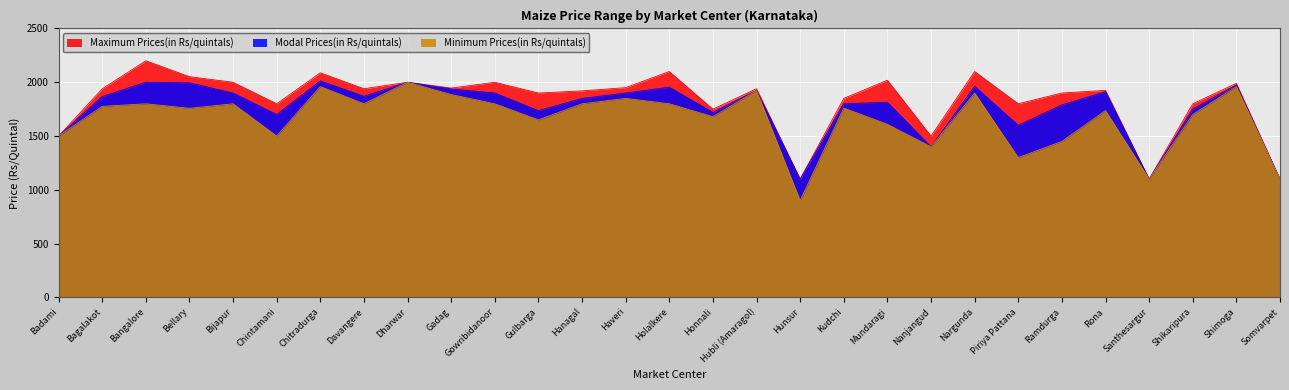

What is the label of the 6th point from the right?

Ramdurga